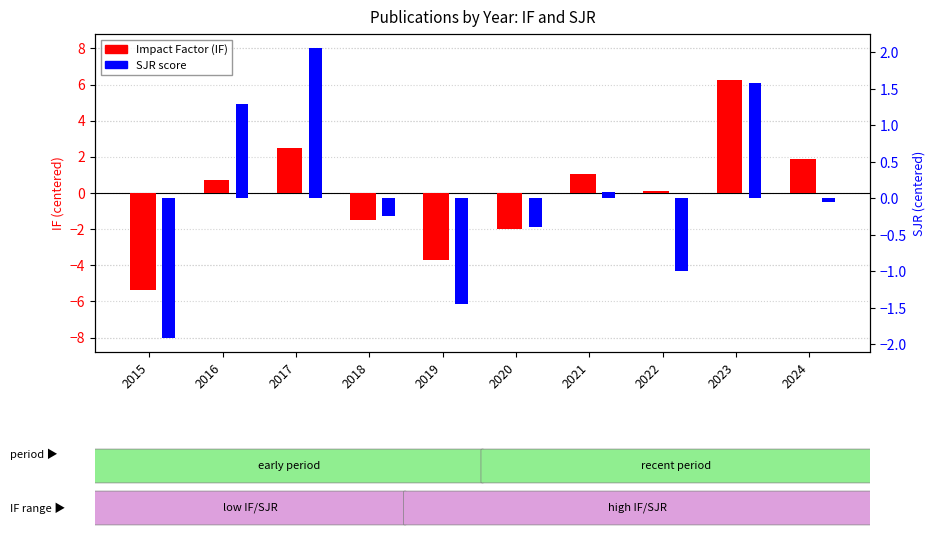

How many distinct data groups are displayed?

2